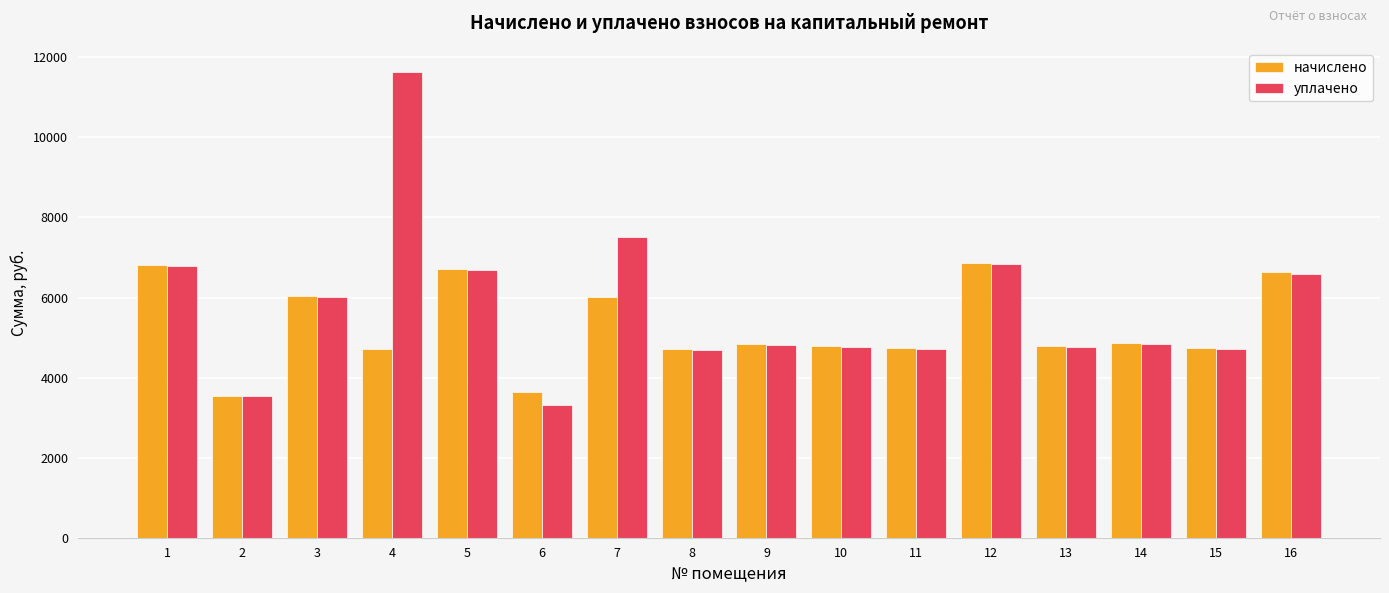

At how many categories does at least one series exceed 6255?

6